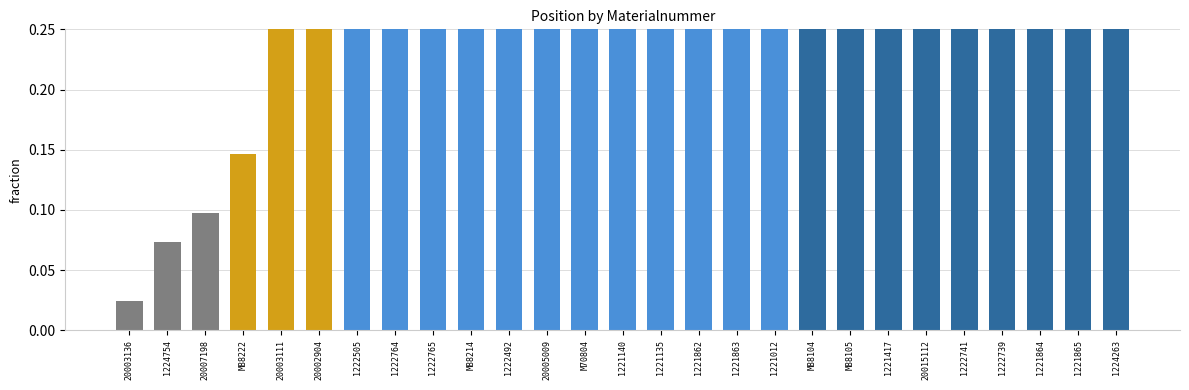

The chart shows a value of 0.7 at 1221140. True or false?

True